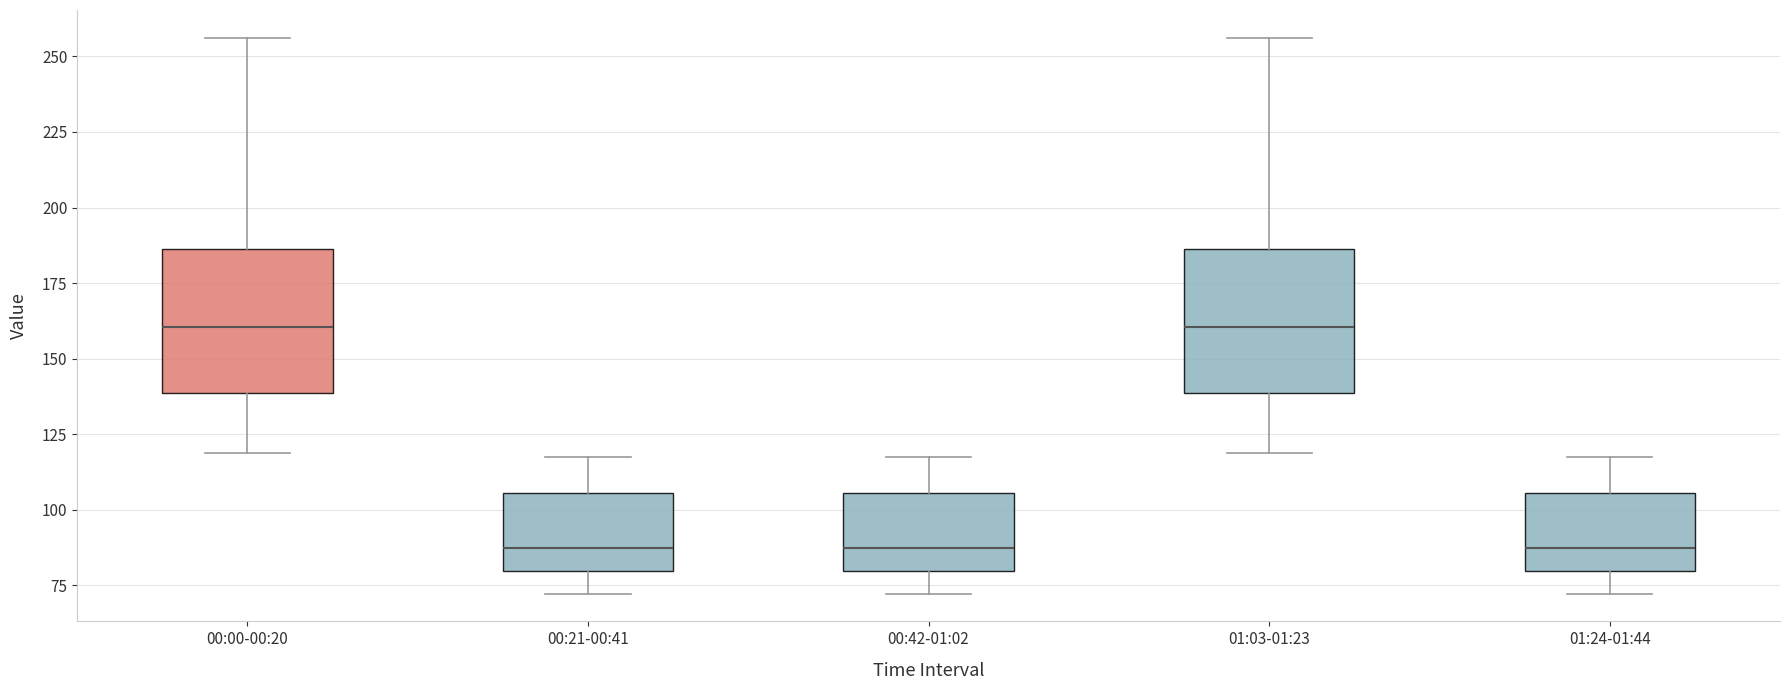

Reading left to right, read every box against the y-axis: the position of its median line, the range the box covers, and the ends of its whiskers. The values are not printed on the chart, so give them approximately, as read against the axis.

00:00-00:20: median 160, box 140 to 185, whiskers 120 to 255
00:21-00:41: median 85, box 80 to 105, whiskers 70 to 120
00:42-01:02: median 85, box 80 to 105, whiskers 70 to 120
01:03-01:23: median 160, box 140 to 185, whiskers 120 to 255
01:24-01:44: median 85, box 80 to 105, whiskers 70 to 120